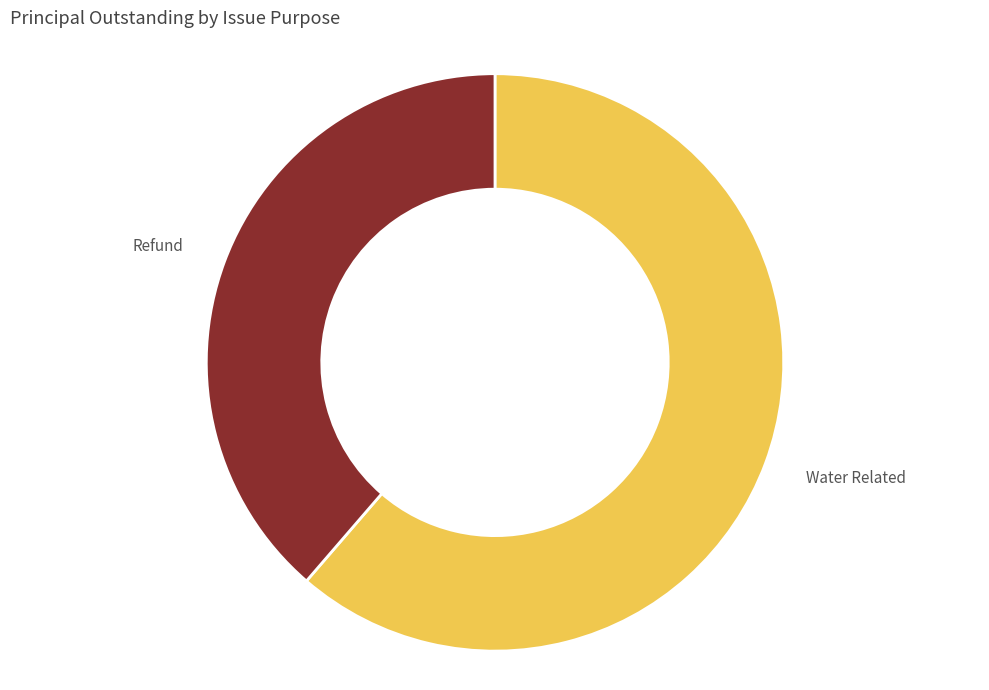

Which category has the biggest portion of the pie?

Water Related